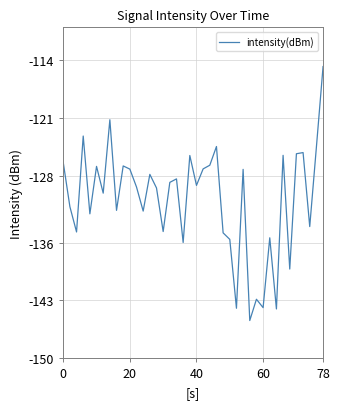

What is the minimum value shown in the chart?

-145.4